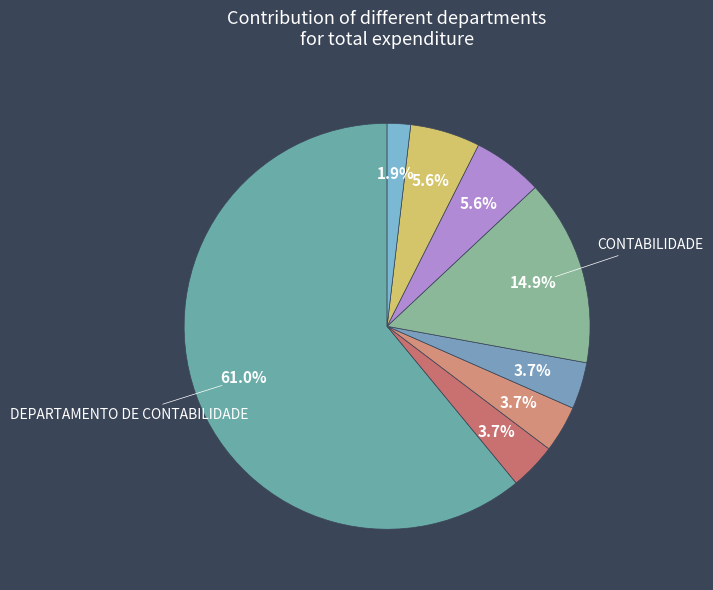

Count the number of slices in the pie.

8